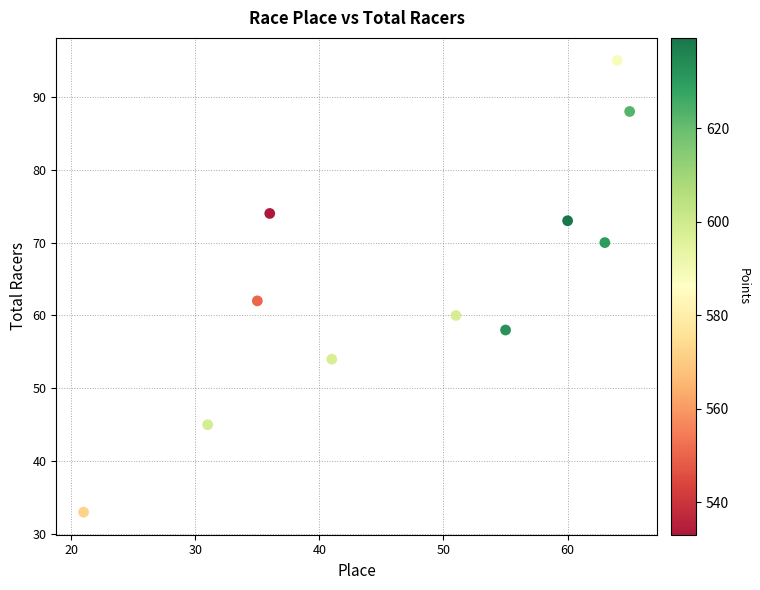

What Y value in the scatter plot is closest to 64?

62